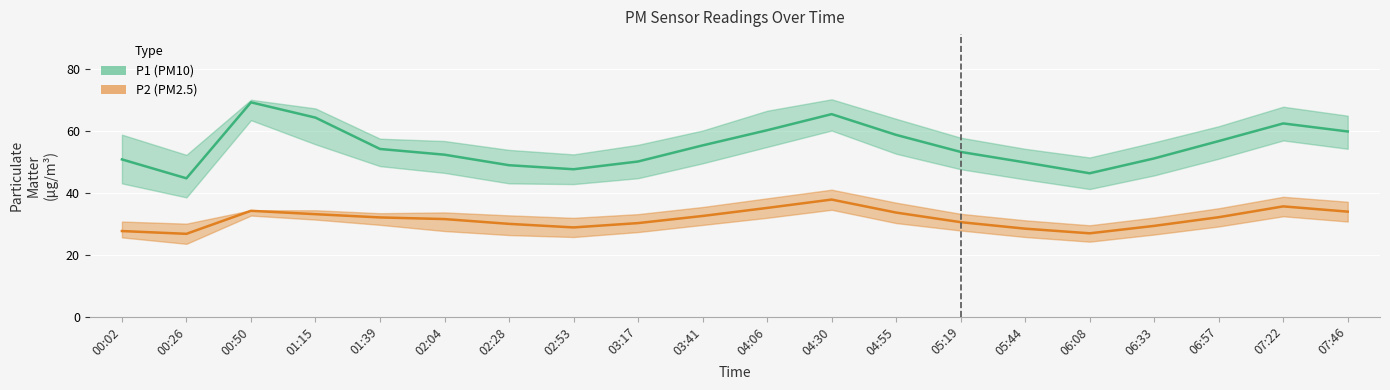

What is the value of the P1_lower point at the 13th from the left?

52.6